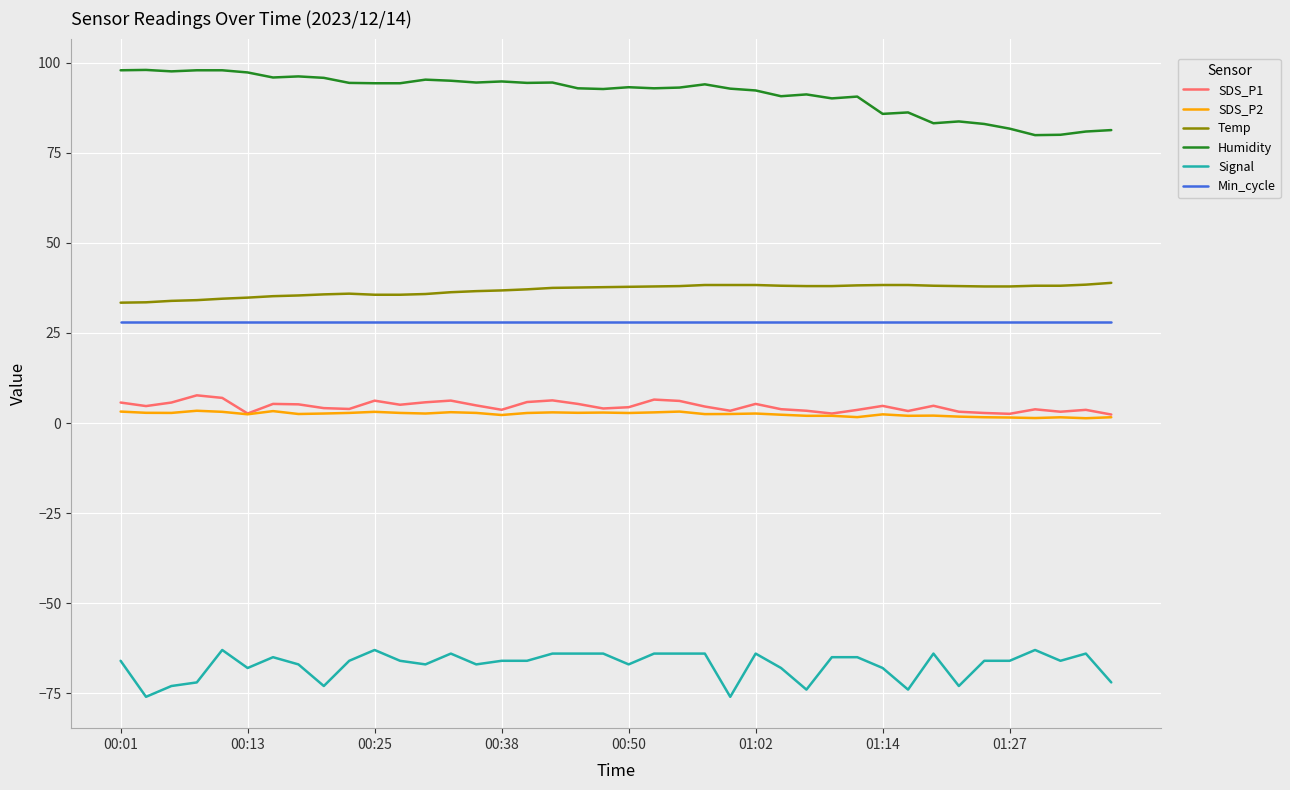

Does the chart display data point markers on the line(s)?

No